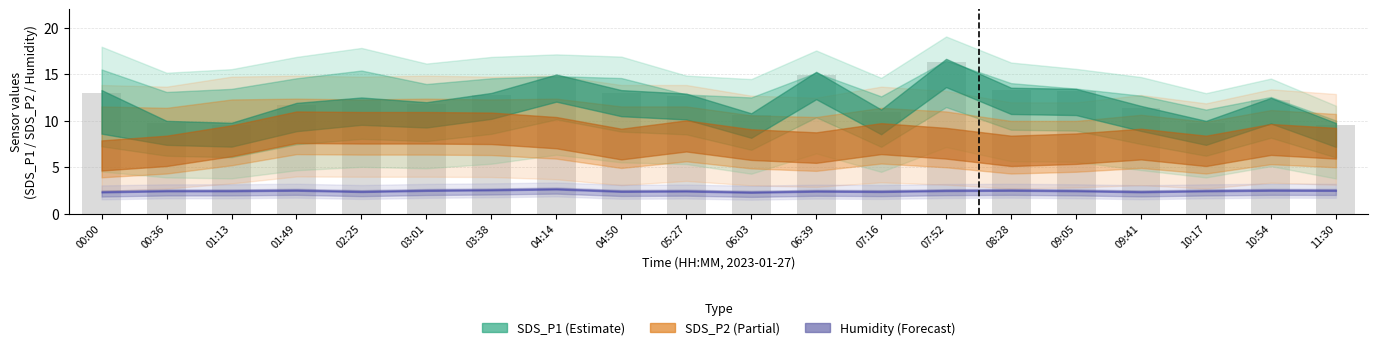

The chart shows a value of 9.8 at 10:17. True or false?

True